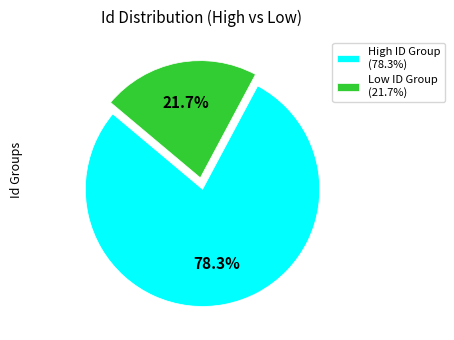

Does any single category account for the majority?

Yes